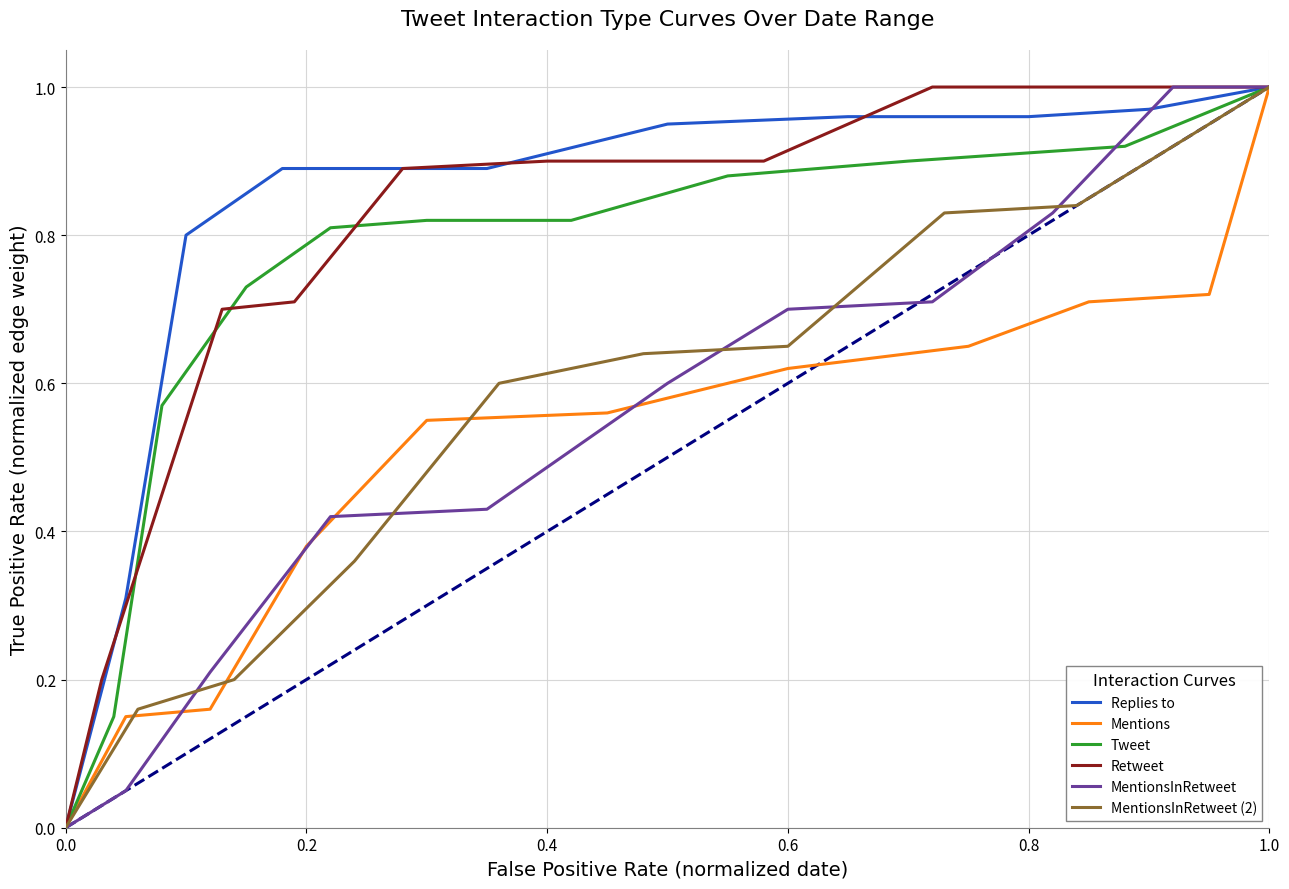

True or false: Replies to has a value of 1.0 at 1.0.

True